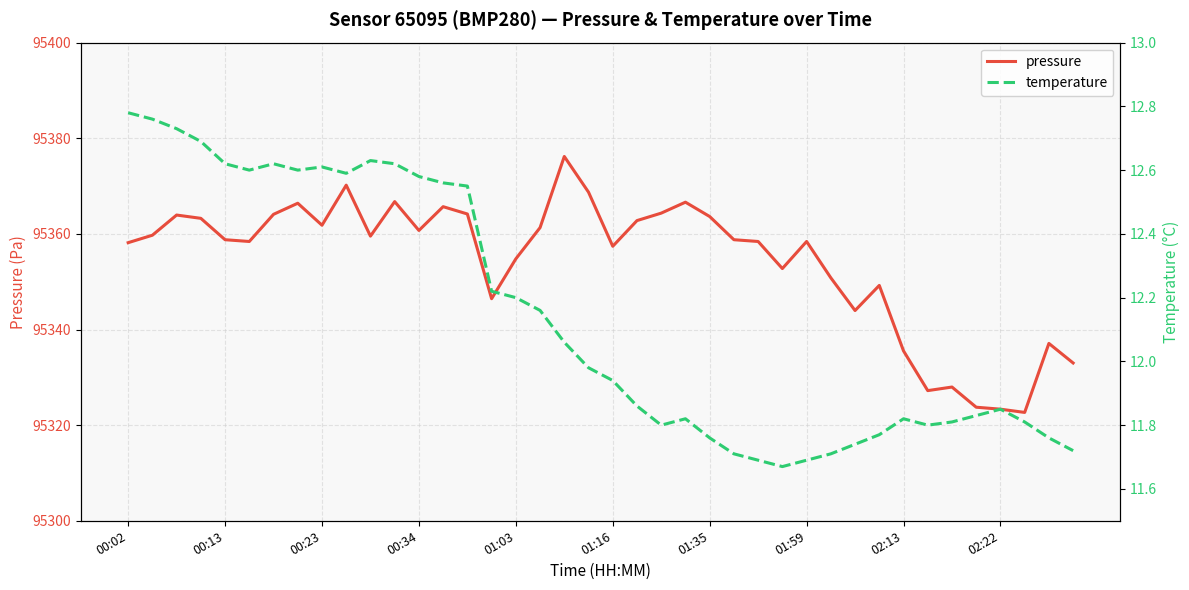

List the series in order of their overall mean, lowest first.

temperature, pressure